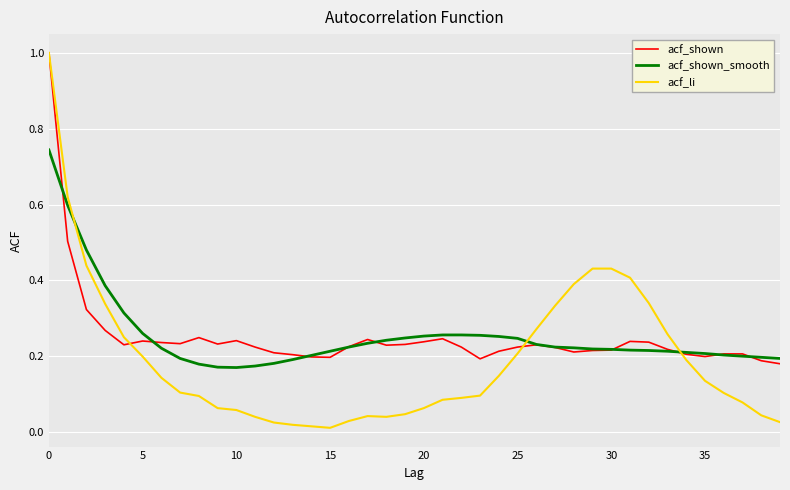

What is the greatest value displayed?

1.0